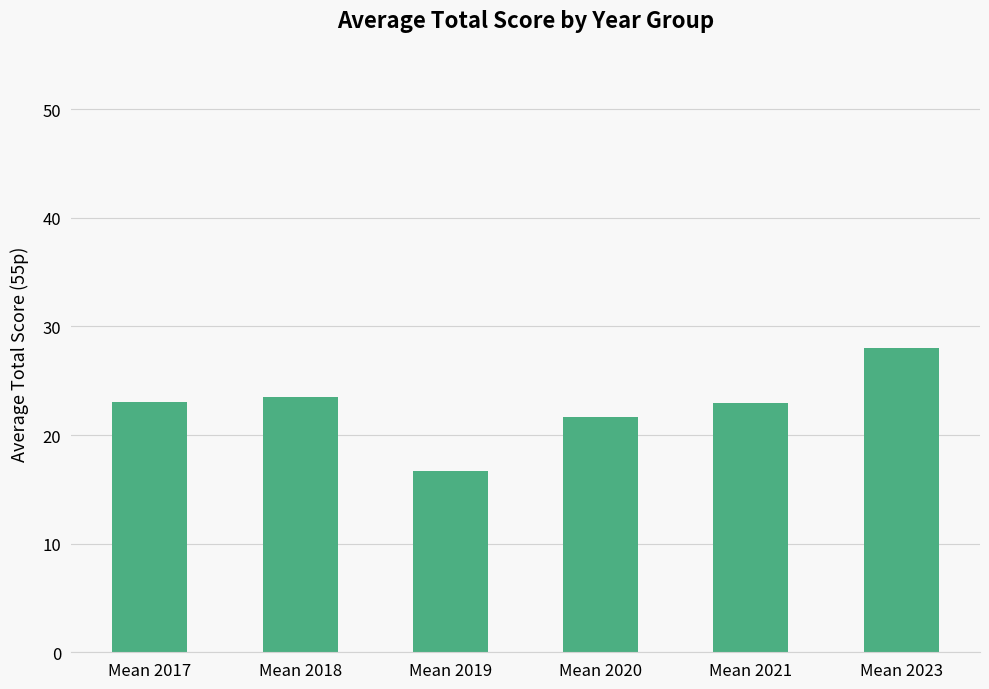

The chart shows a value of 28.0 at Mean 2023. True or false?

True